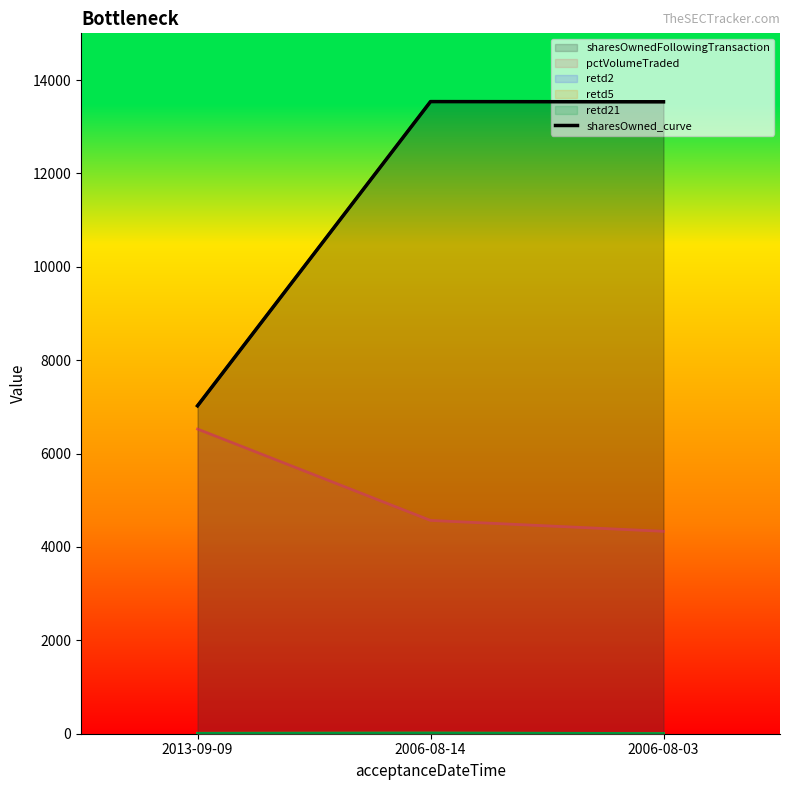

Read the value at 2006-08-14.

13538